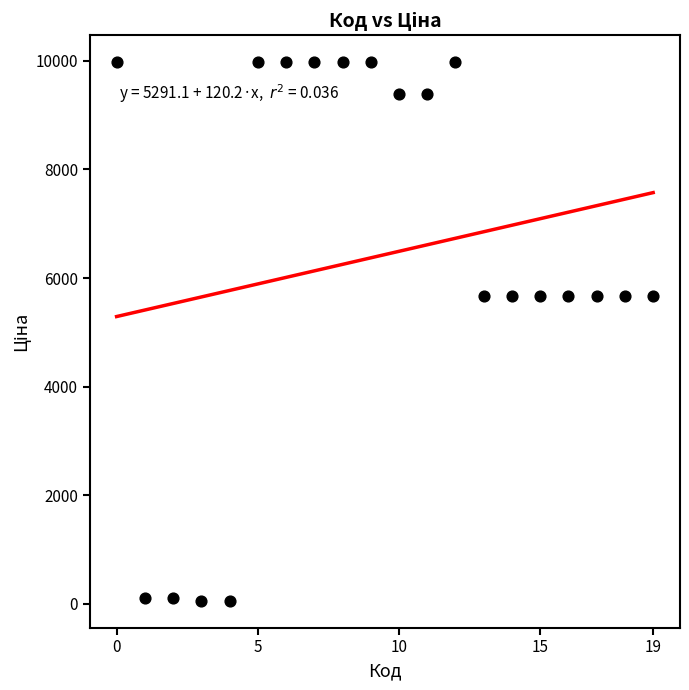

What is the range of Y values (max minus min)?

9917.9